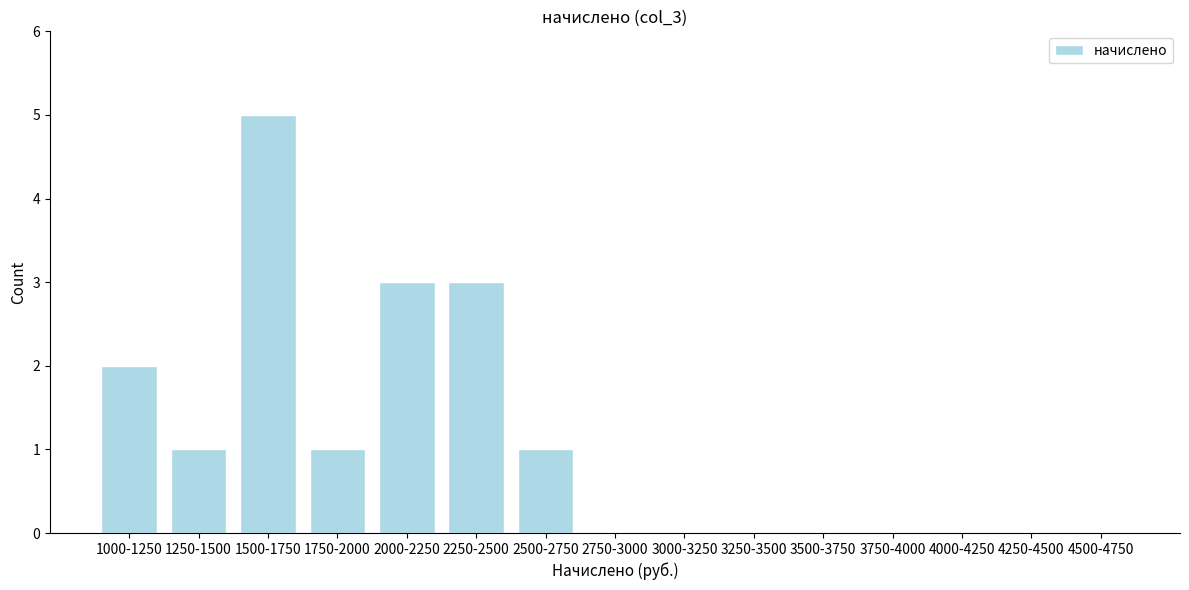

Reading left to right, extract all data points from this chart.

1000-1250=2	1250-1500=1	1500-1750=5	1750-2000=1	2000-2250=3	2250-2500=3	2500-2750=1	2750-3000=0	3000-3250=0	3250-3500=0	3500-3750=0	3750-4000=0	4000-4250=0	4250-4500=0	4500-4750=0